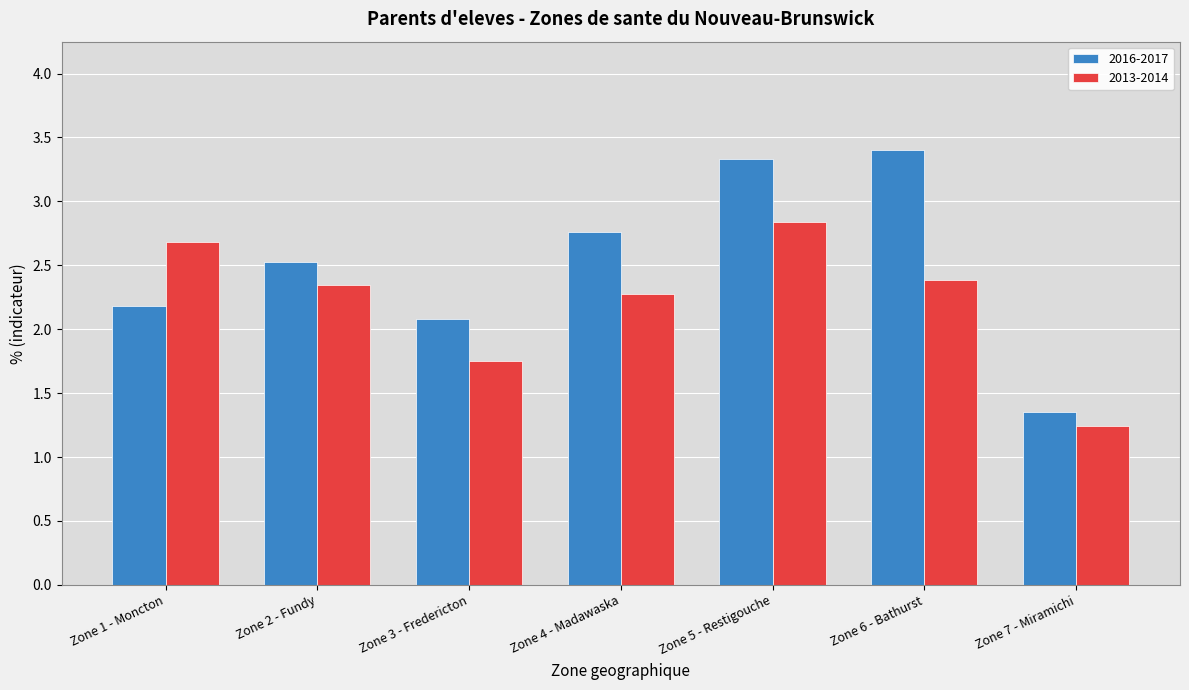

The 2013-2014 series shows 2.4 at Zone 6 - Bathurst. True or false?

True